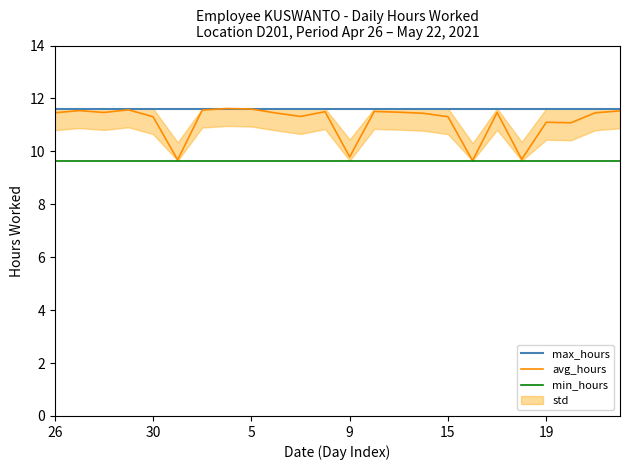

How many lines are shown in the chart?

3